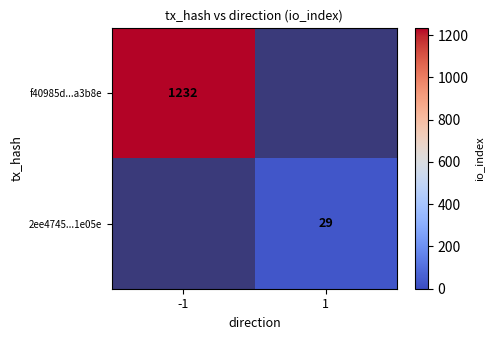

The f40985d...a3b8e series shows 407 at -1. True or false?

False